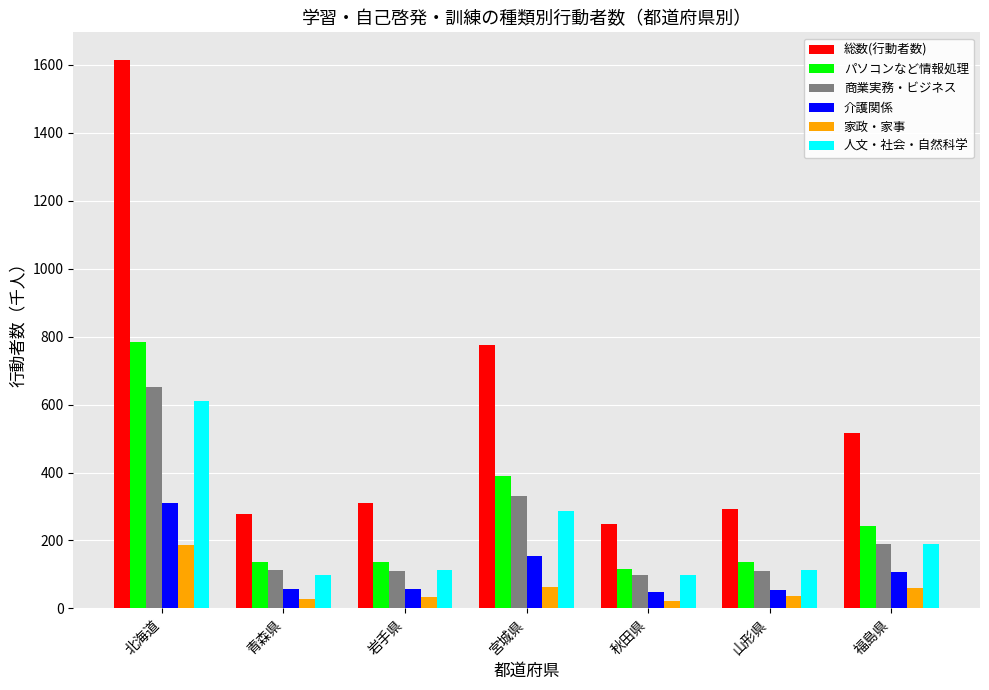

Which series has the largest total across all categories?

総数(行動者数)